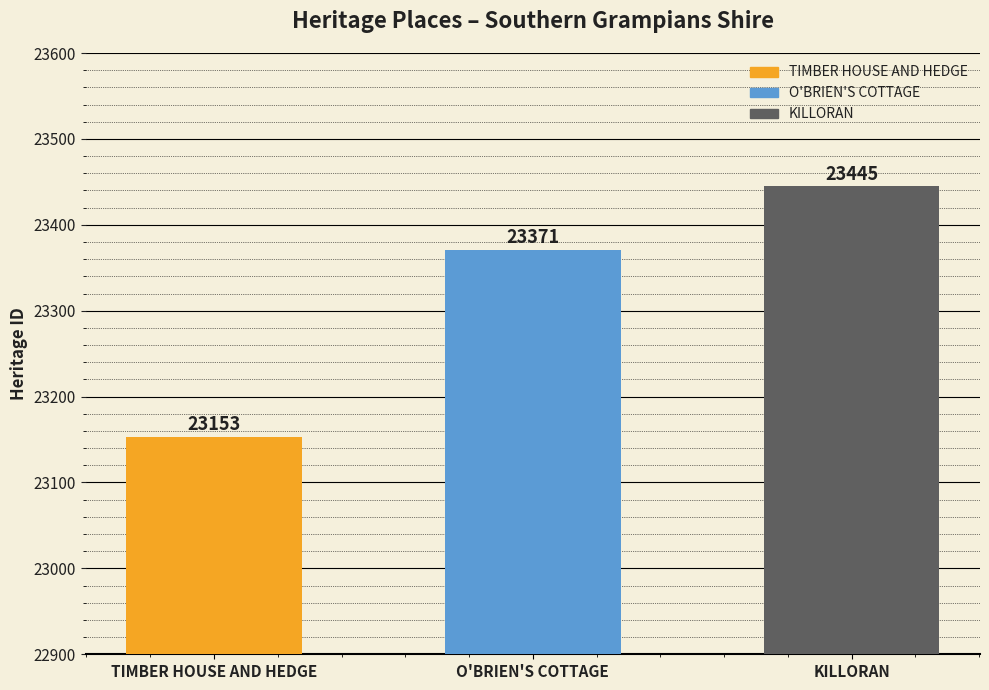

Is it true that the value at O'BRIEN'S COTTAGE is 14217?

False